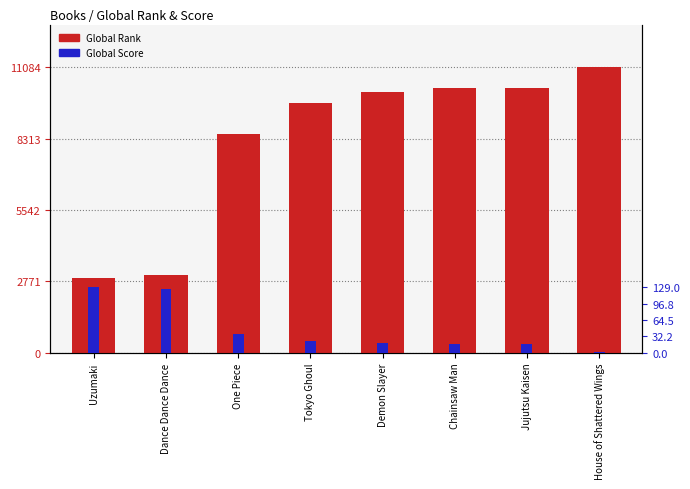

At One Piece, list the series in order from smallest to largest.

Global Score, Global Rank